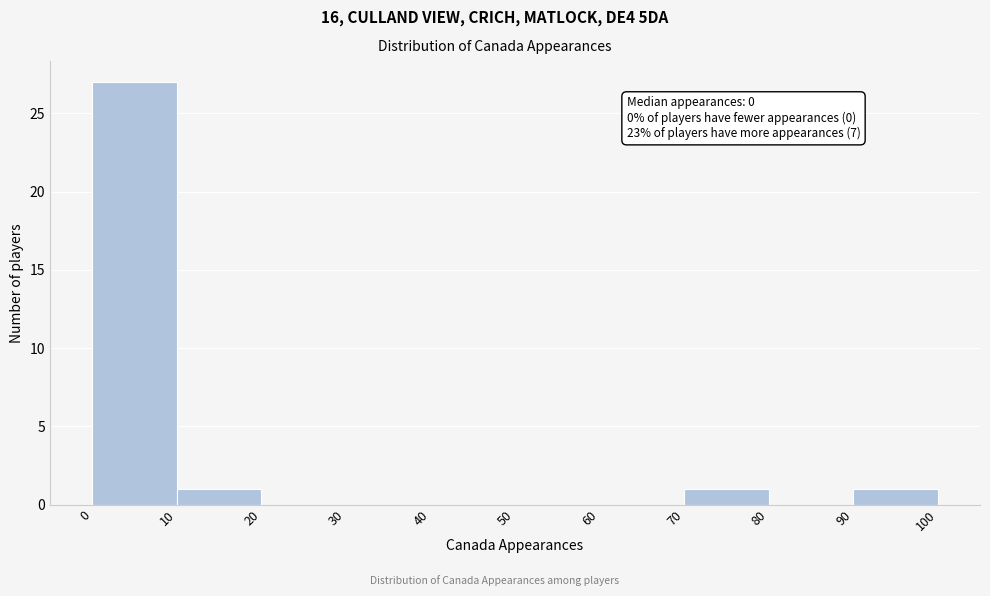

Over which range of the x-axis is the bar tallest?

0 to 10